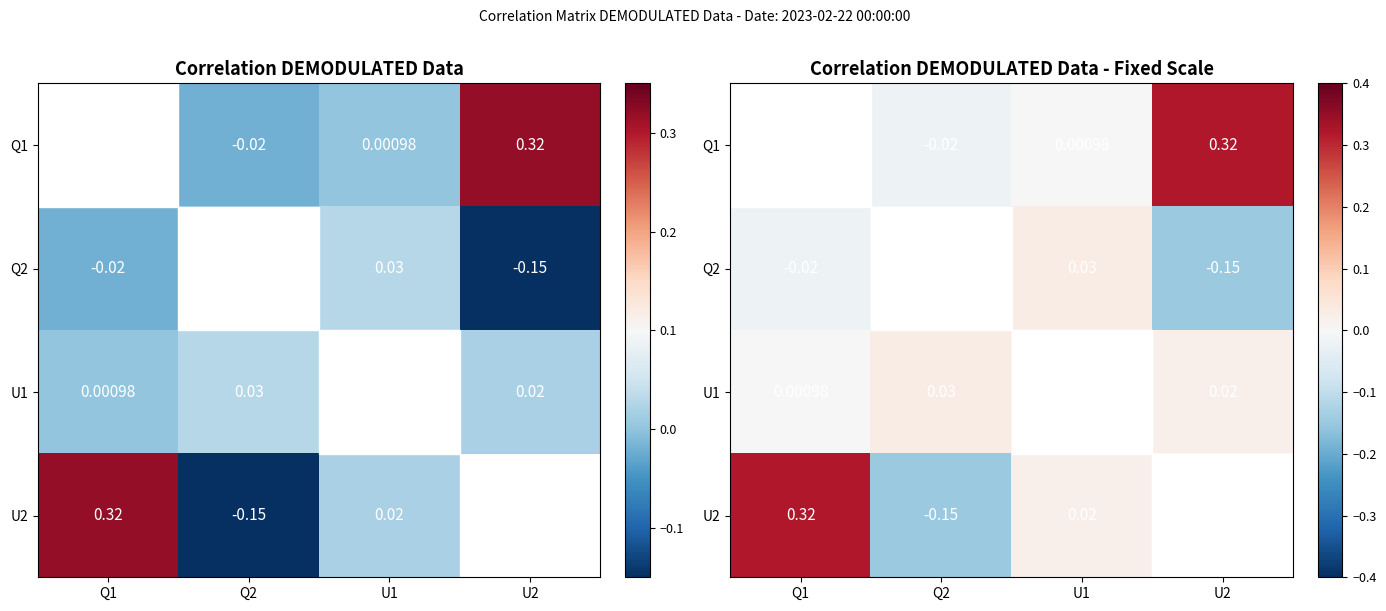

What is the spread (max minus min) of values at Q1?

0.3